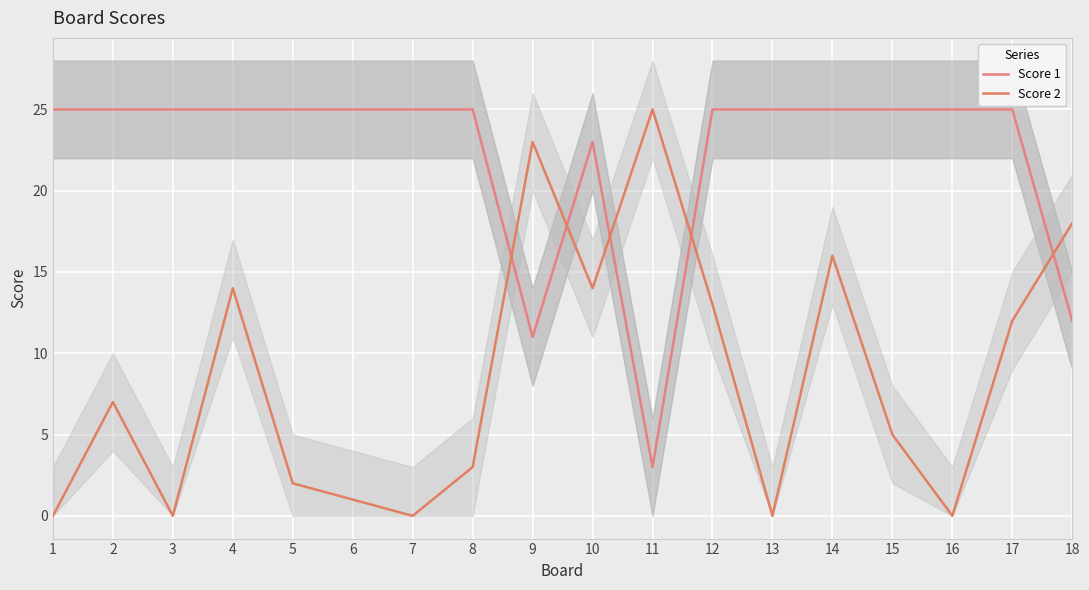

What is the sum of all Score 1 values?

399